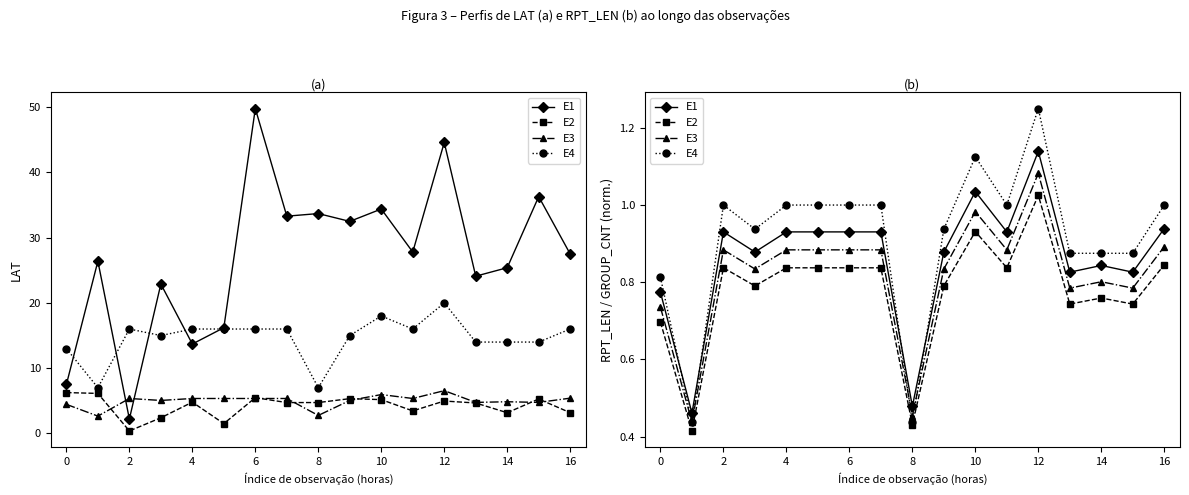

Count the number of data series in this chart.

4